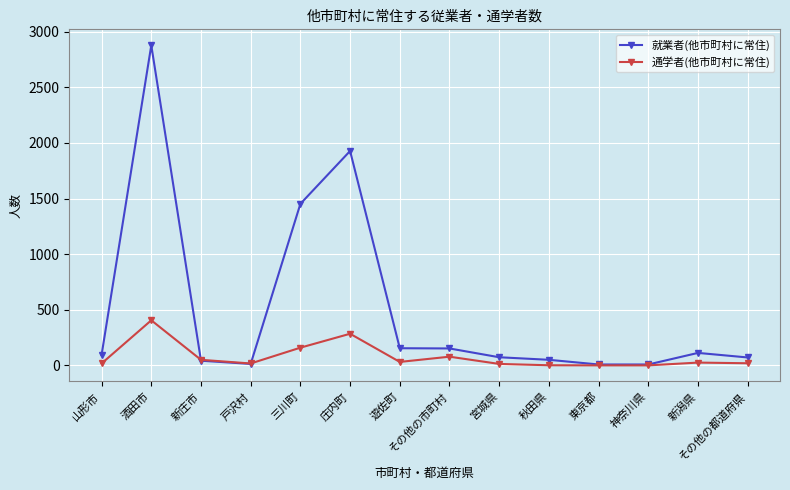

At which label is 通学者(他市町村に常住) closest to 203?

三川町